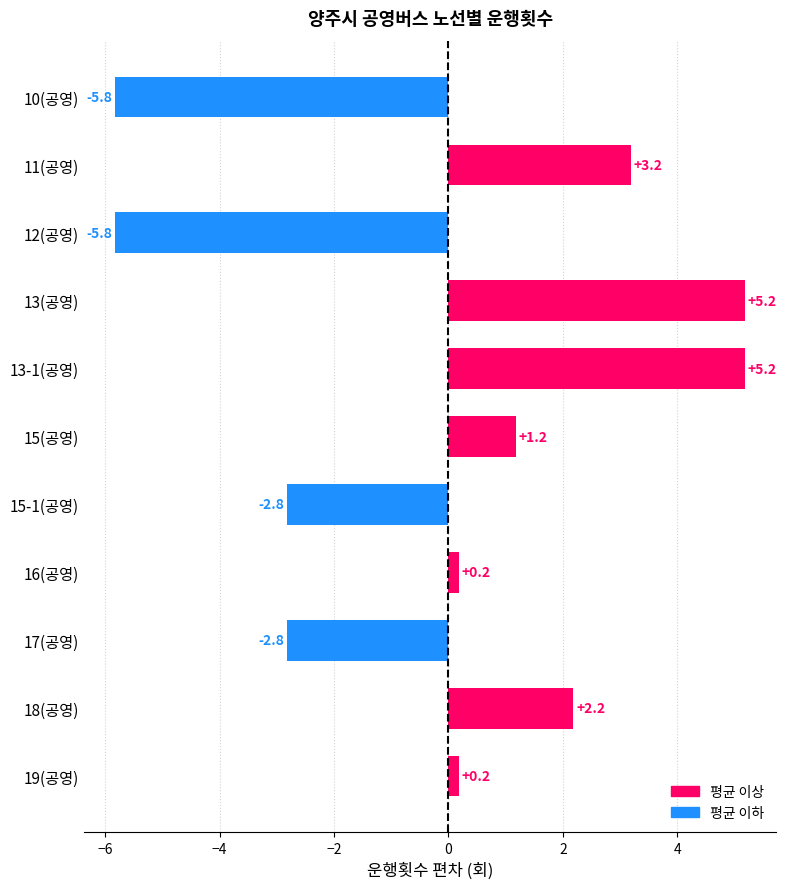

Reading top to bottom, list all the values displayed in this chart.

10(공영)=-5.8	11(공영)=3.2	12(공영)=-5.8	13(공영)=5.2	13-1(공영)=5.2	15(공영)=1.2	15-1(공영)=-2.8	16(공영)=0.2	17(공영)=-2.8	18(공영)=2.2	19(공영)=0.2